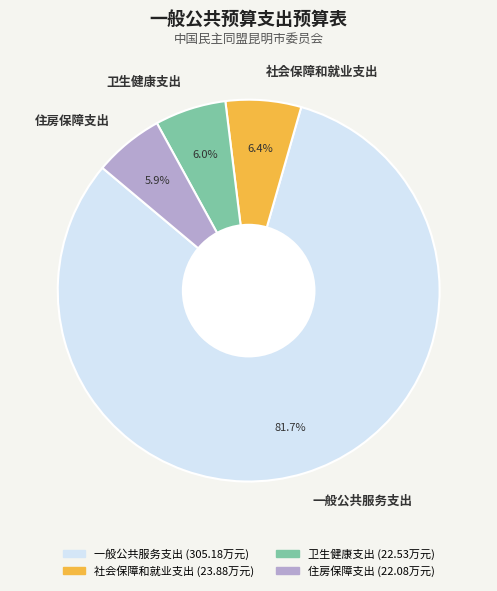

To the nearest percent, what is the combined percentage of 一般公共服务支出 and 社会保障和就业支出?

88%